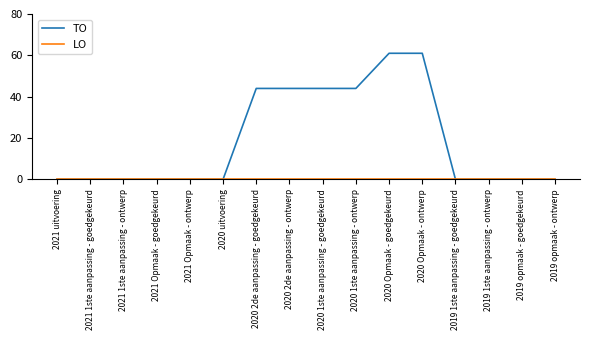

The TO series shows -23 at 2019 1ste aanpassing - ontwerp. True or false?

False